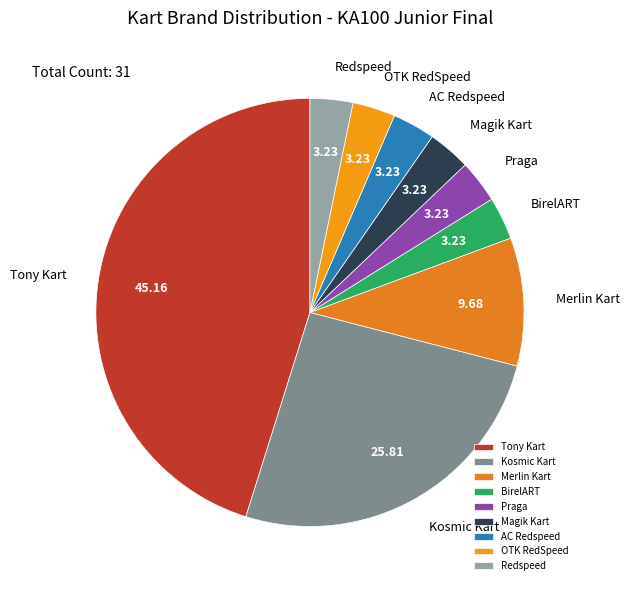

Does any single category account for the majority?

No